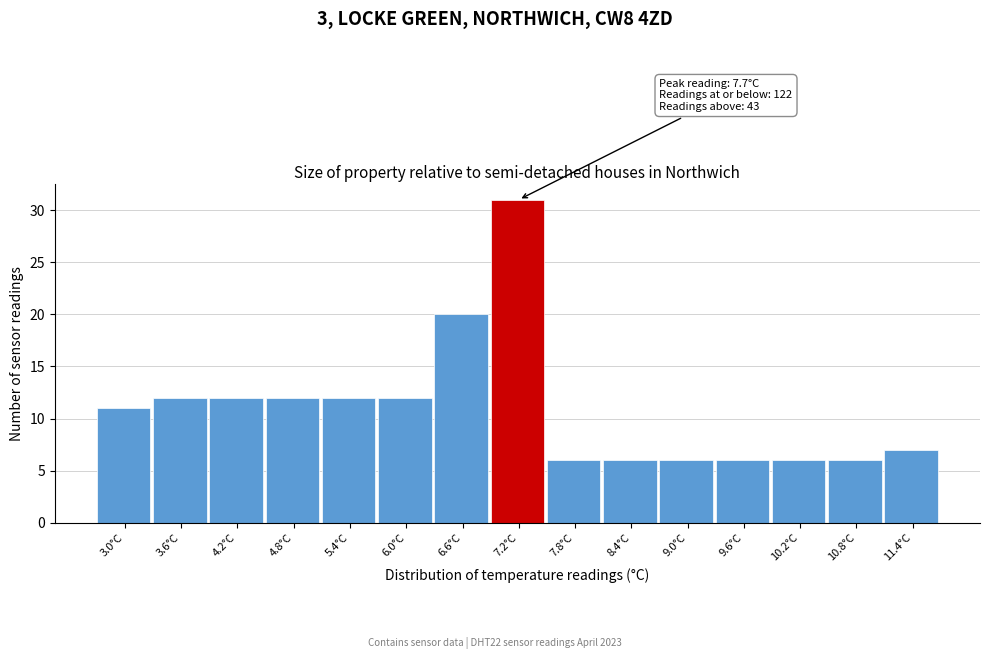

Reading left to right, list all the values displayed in this chart.

11	12	12	12	12	12	20	31	6	6	6	6	6	6	7